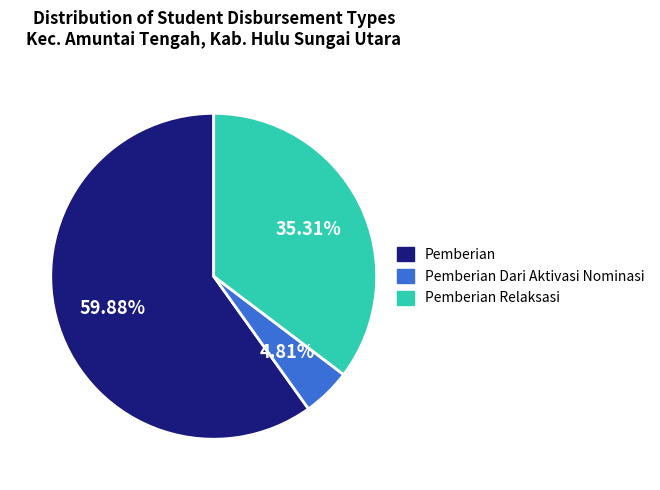

To the nearest percent, what is the difference between the largest and smallest slice percentages?

55%